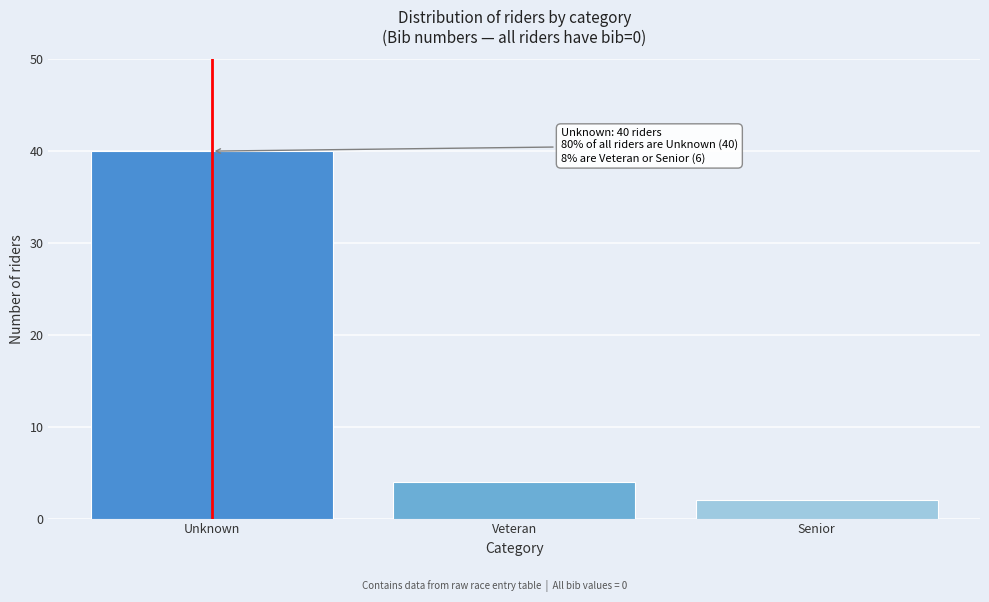

Reading left to right, list all the values displayed in this chart.

40	4	2